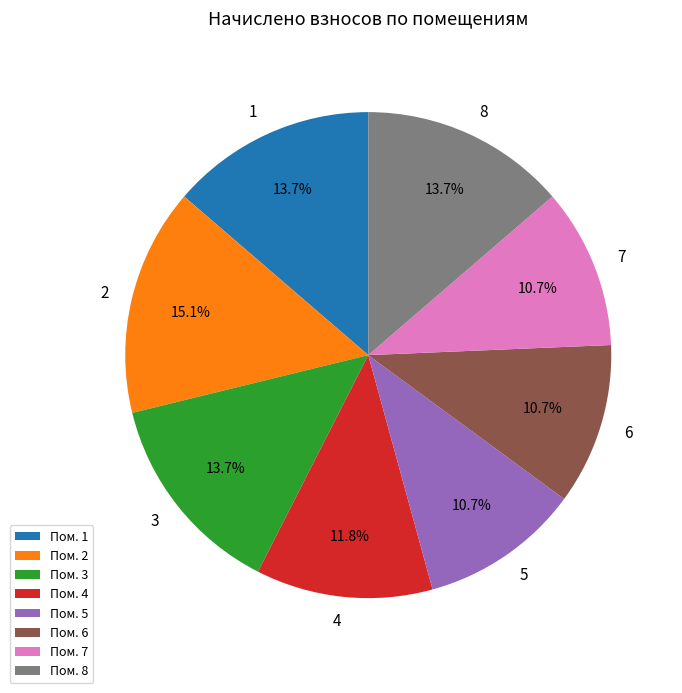

Does Пом. 7 account for over 50% of the chart?

No